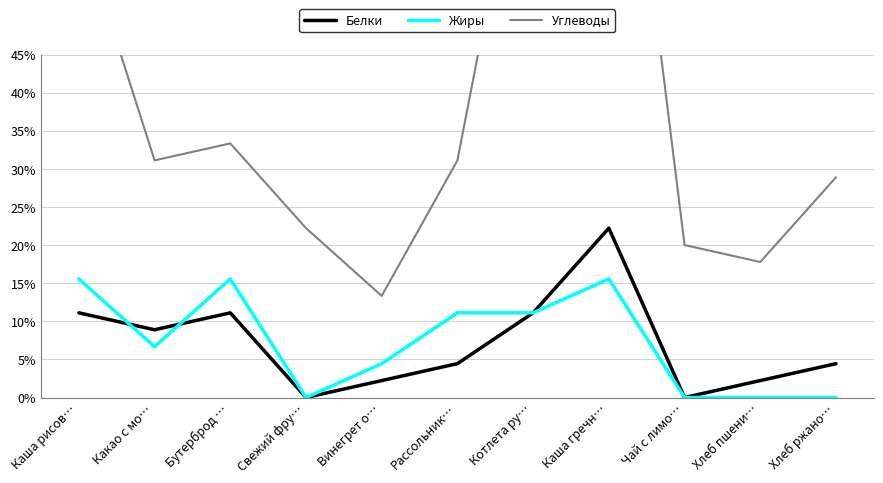

The Жиры series shows 0.1 at Котлета ру…. True or false?

False